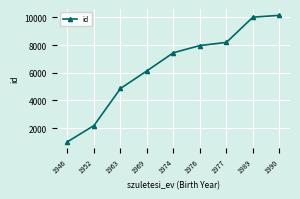

List the labels in order of value, largest first.

1990, 1989, 1977, 1976, 1974, 1969, 1963, 1952, 1946